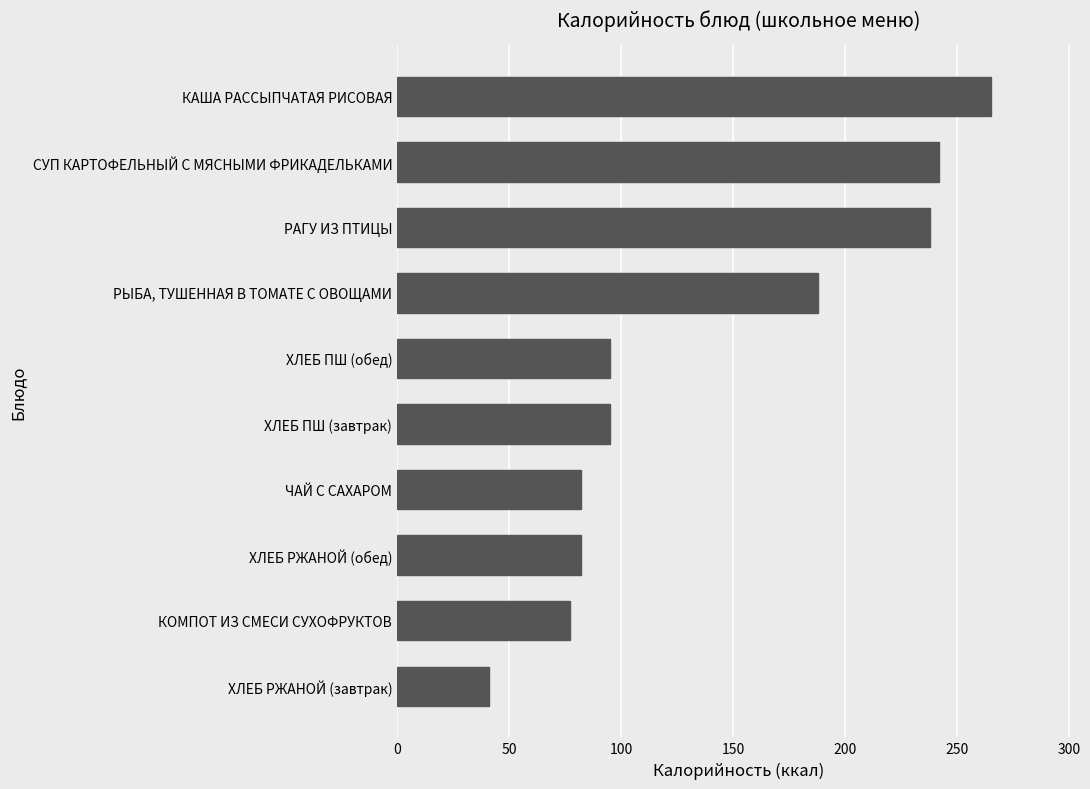

What is the smallest value displayed?

41